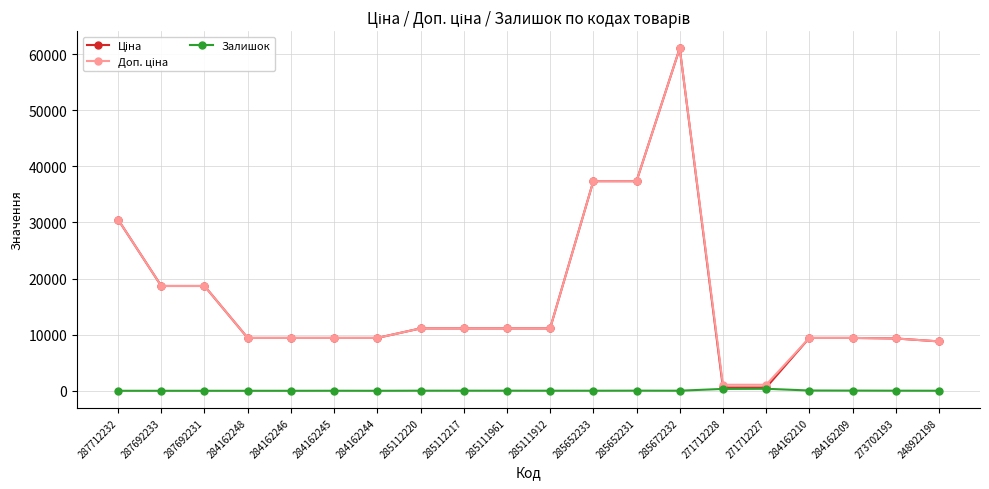

The Залишок series shows 0.0 at 284162248. True or false?

True